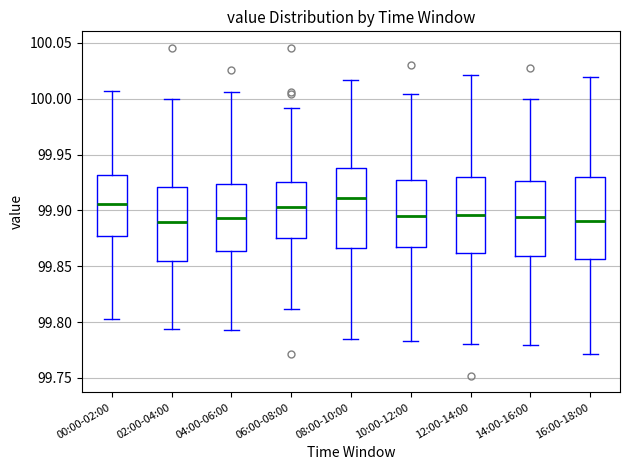

Reading left to right, read every box against the y-axis: the position of its median line, the range the box covers, and the ends of its whiskers. The values are not printed on the chart, so give them approximately, as read against the axis.

00:00-02:00: median 99.905, box 99.875 to 99.930, whiskers 99.800 to 100.005
02:00-04:00: median 99.890, box 99.855 to 99.920, whiskers 99.795 to 100.000
04:00-06:00: median 99.895, box 99.865 to 99.925, whiskers 99.795 to 100.005
06:00-08:00: median 99.905, box 99.875 to 99.925, whiskers 99.810 to 99.990
08:00-10:00: median 99.910, box 99.865 to 99.940, whiskers 99.785 to 100.015
10:00-12:00: median 99.895, box 99.865 to 99.925, whiskers 99.785 to 100.005
12:00-14:00: median 99.895, box 99.860 to 99.930, whiskers 99.780 to 100.020
14:00-16:00: median 99.895, box 99.860 to 99.925, whiskers 99.780 to 100.000
16:00-18:00: median 99.890, box 99.855 to 99.930, whiskers 99.770 to 100.020